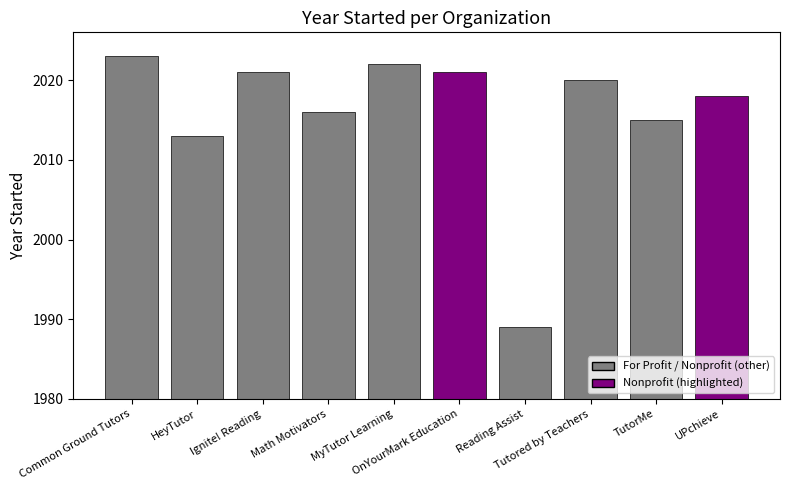

What is the sum of all values?

20158